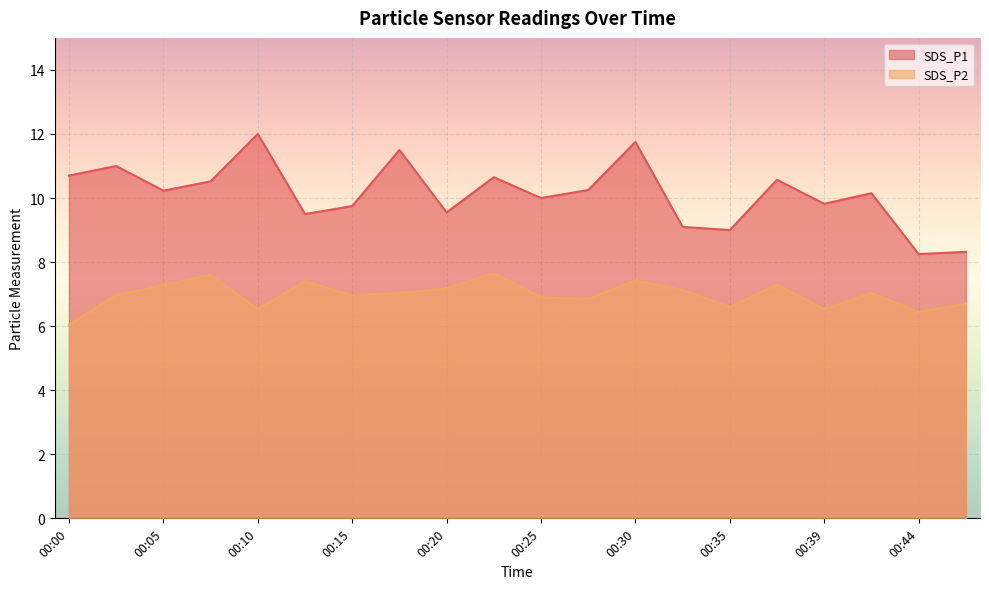

List the series in order of their overall mean, lowest first.

SDS_P2, SDS_P1